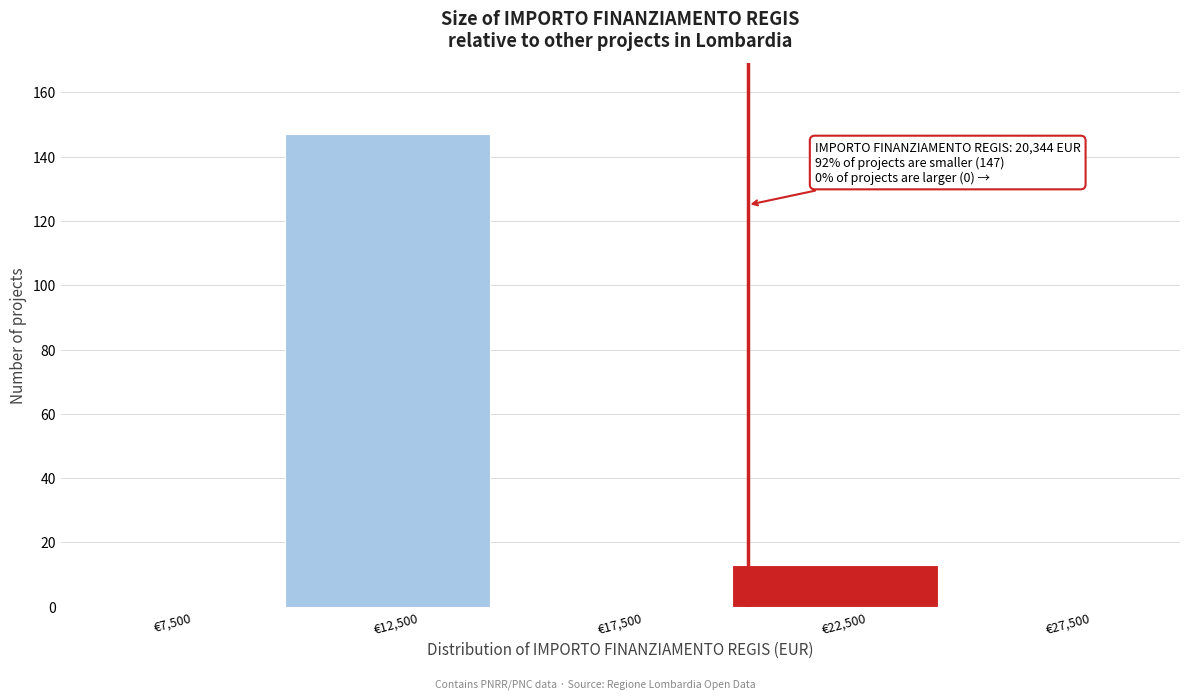

Which range on the x-axis has the tallest bar?

10000 to 15000